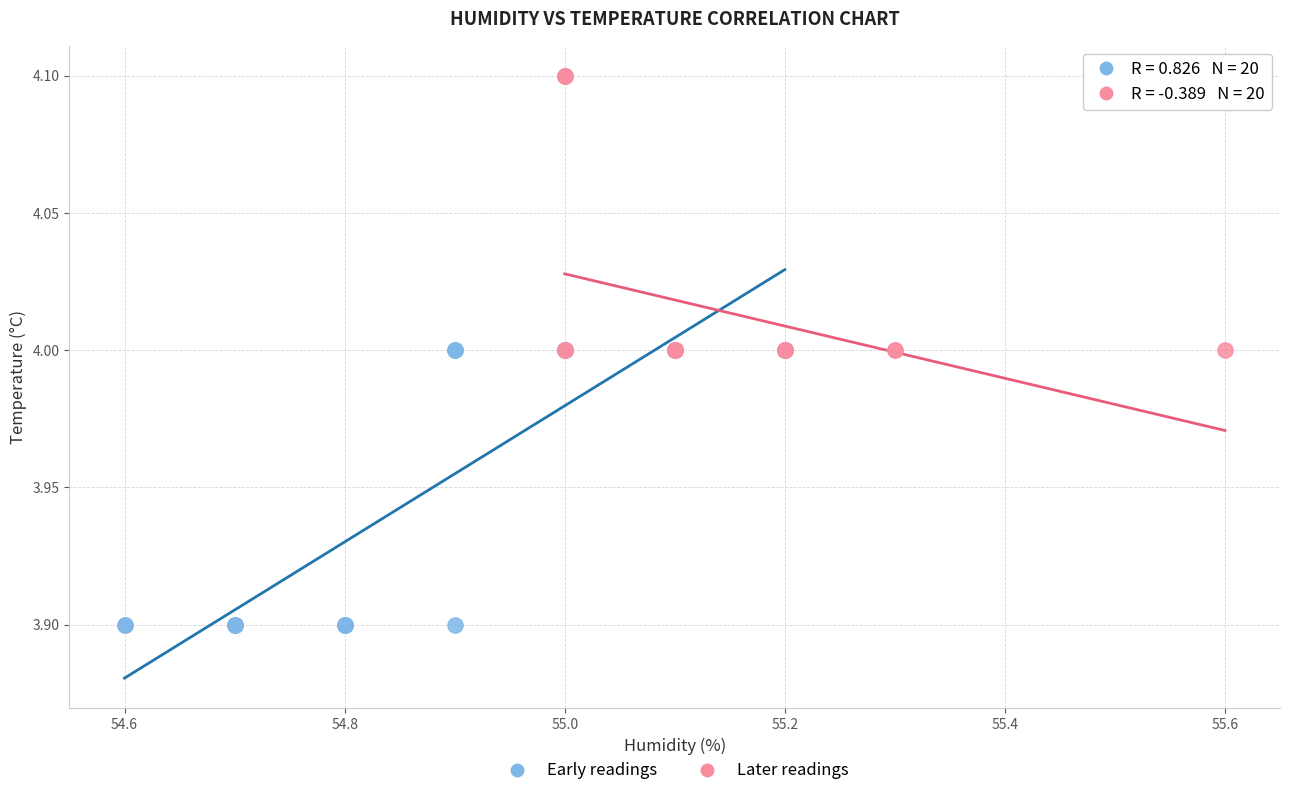

Which series reaches the minimum Y coordinate?

Early readings